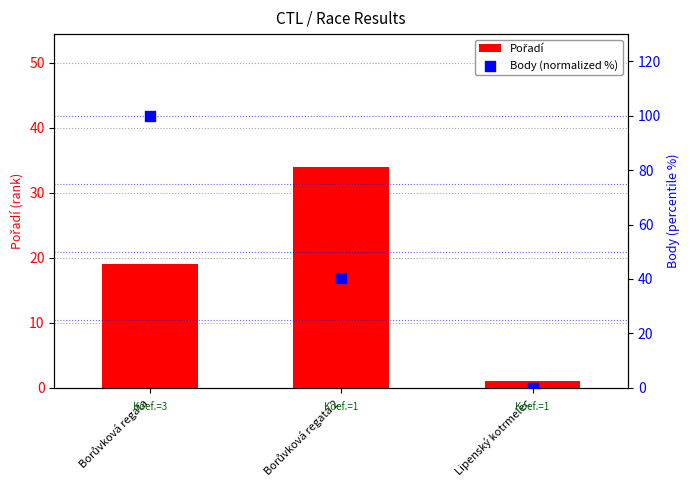

Which series contains the highest Y value?

Body (normalized %)